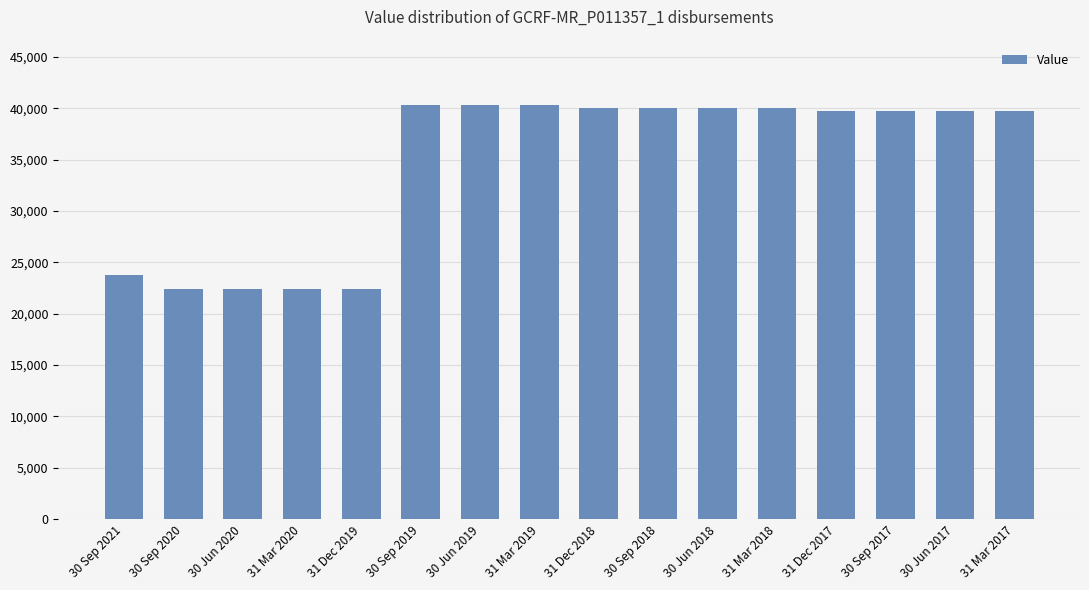

At which label does the data first exceed 39694?

30 Sep 2019